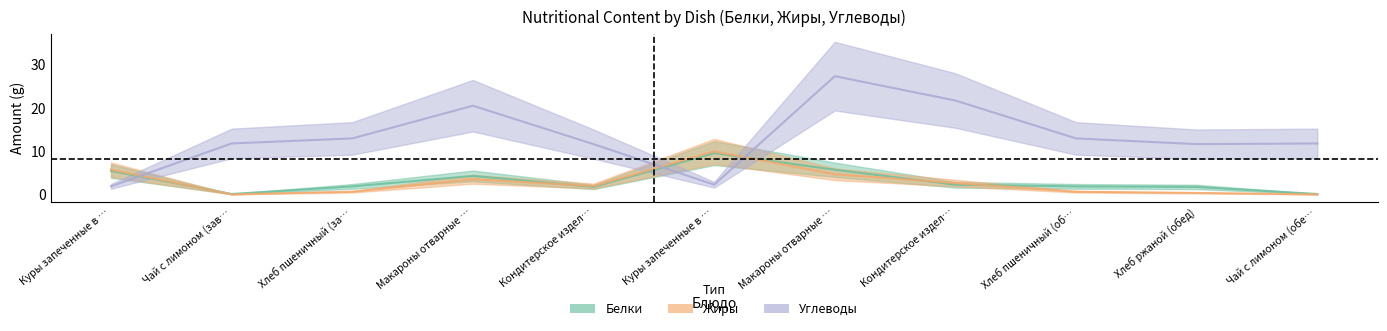

How many series are shown in this chart?

3